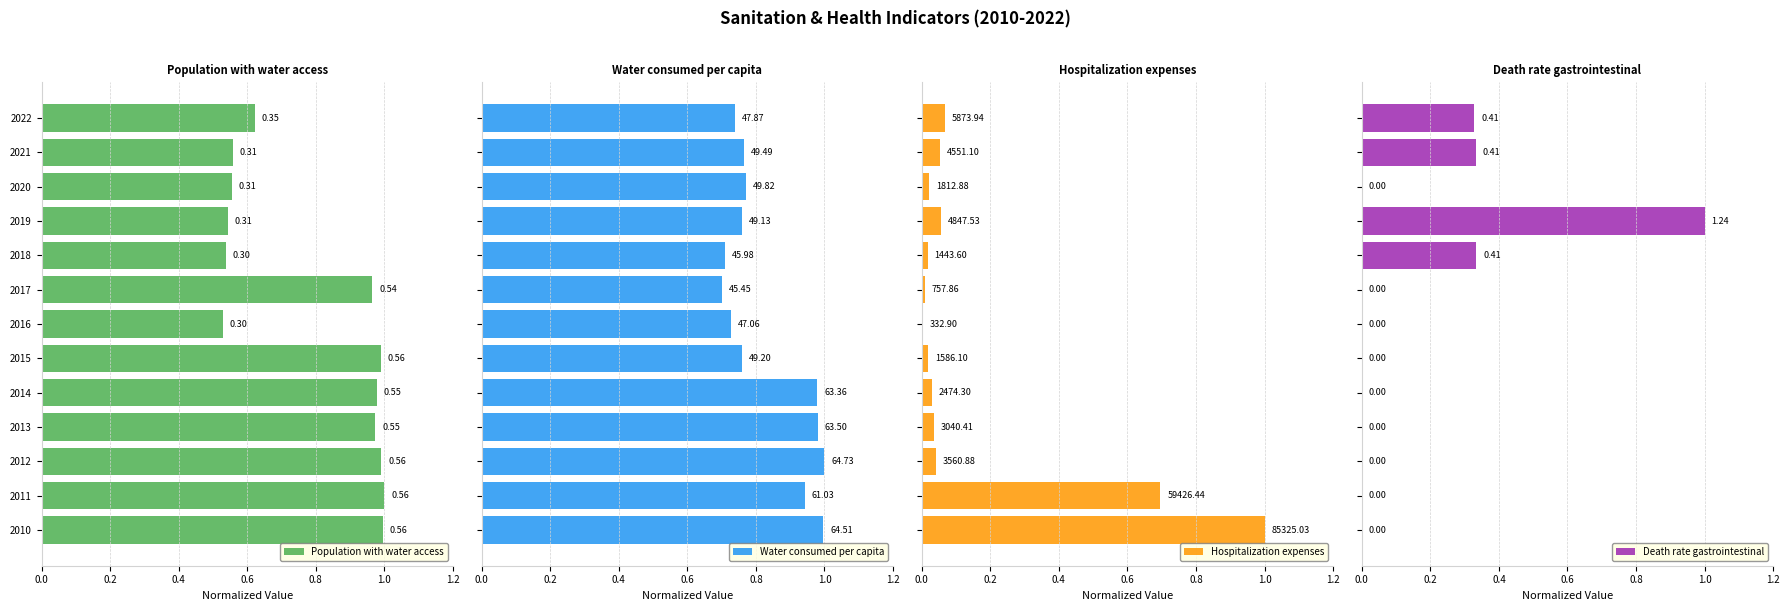

What is the sum of all Death rate gastrointestinal values?

2.0